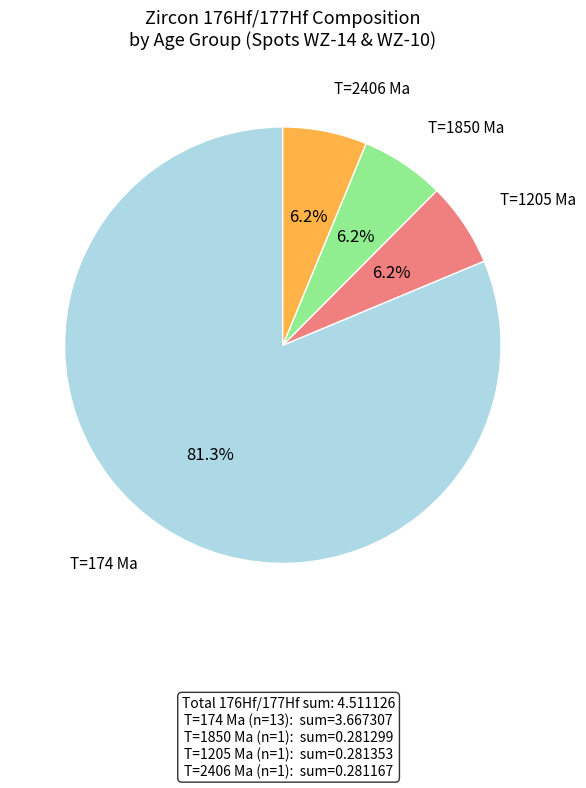

Is there a majority slice in this chart?

Yes